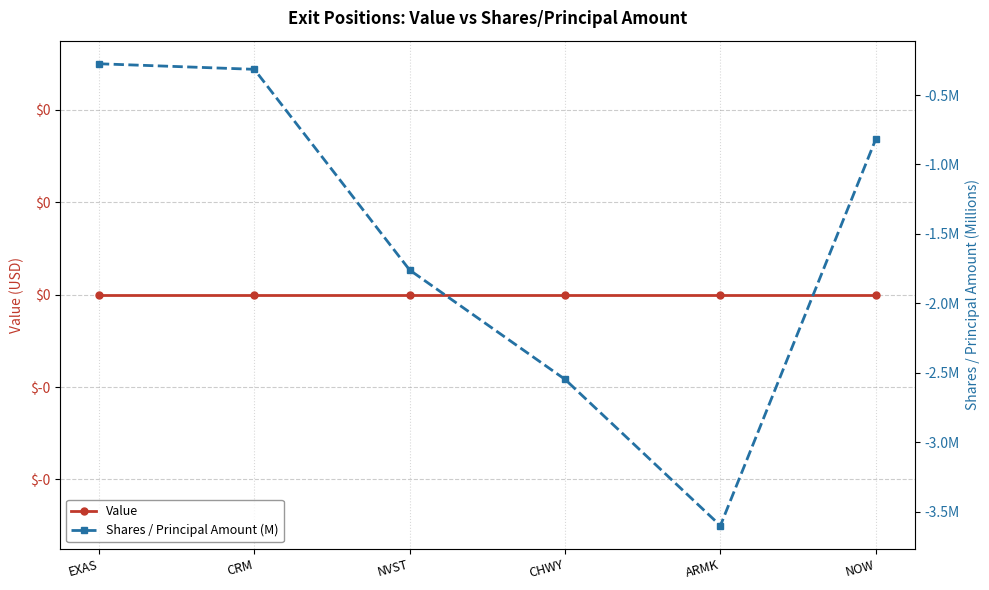

Reading right to left, what are all the values shown in this chart?

Value: NOW=0.0	ARMK=0.0	CHWY=0.0	NVST=0.0	CRM=0.0	EXAS=0.0
Shares / Principal Amount (M): NOW=-0.8	ARMK=-3.6	CHWY=-2.5	NVST=-1.8	CRM=-0.3	EXAS=-0.3